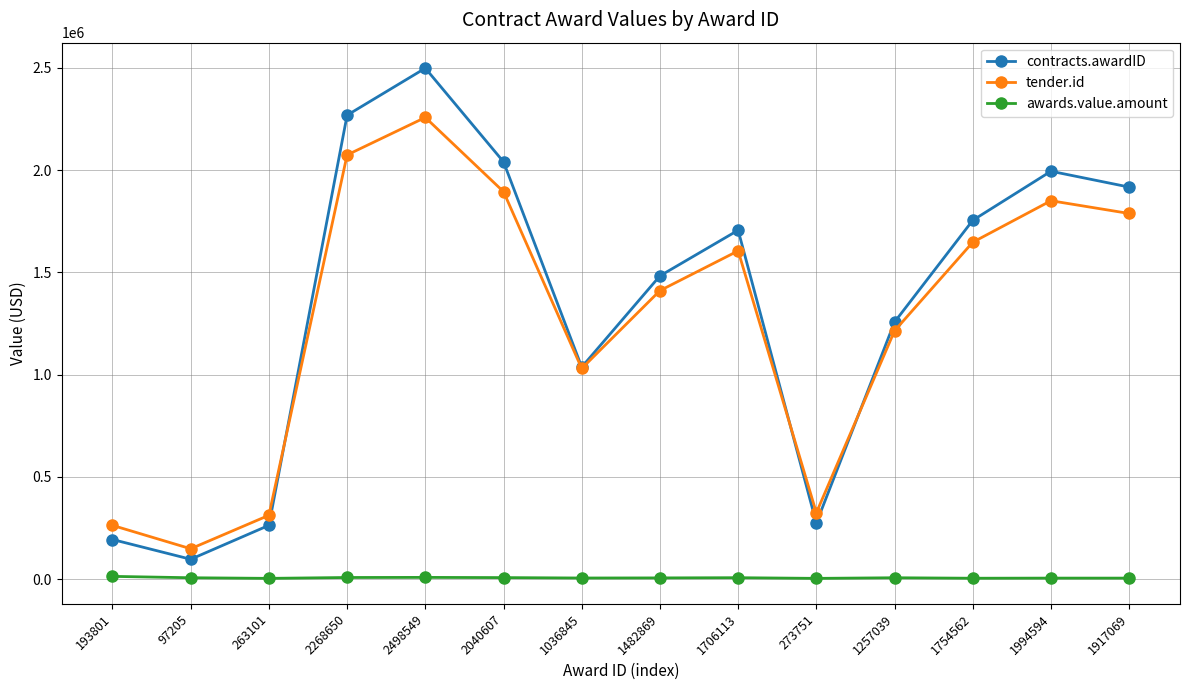

Which series has the largest range (max minus min)?

contracts.awardID